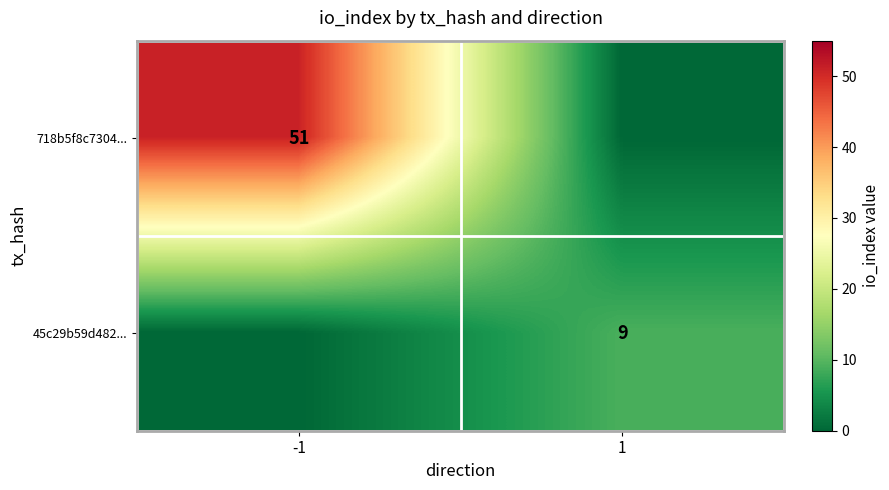

What is the maximum value shown in the chart?

51